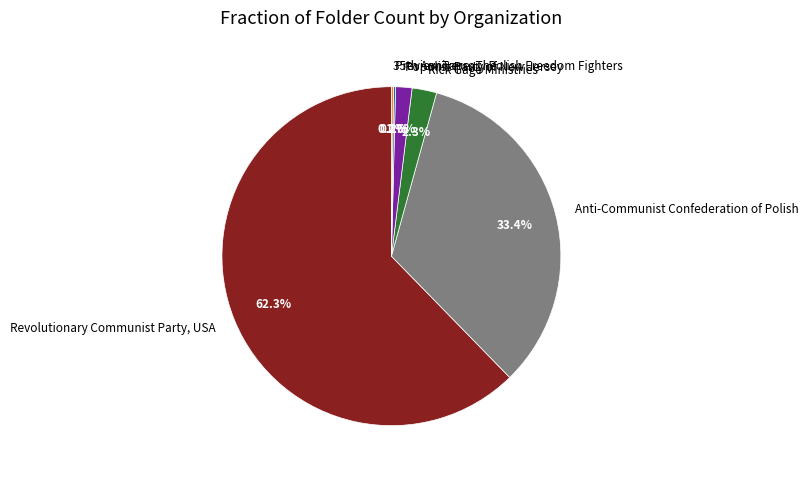

To the nearest percent, what percentage of the pie is Anti-Communist Confederation of Polish?

33%